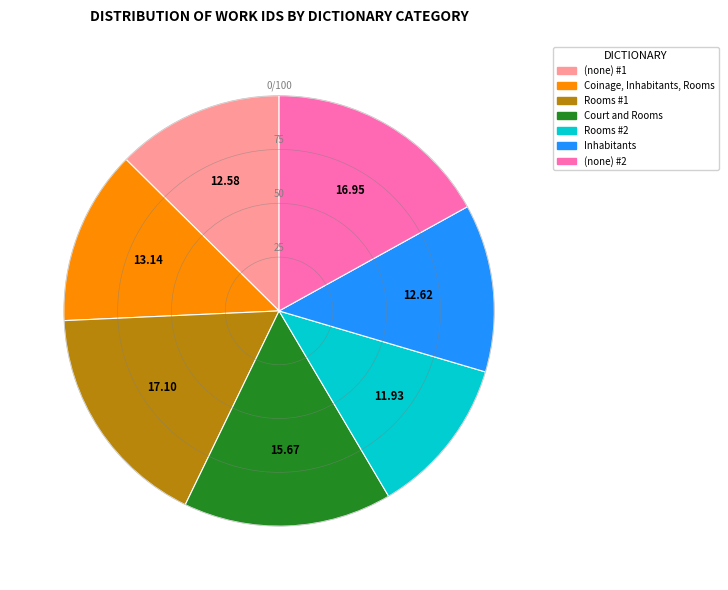

Does any single category account for the majority?

No